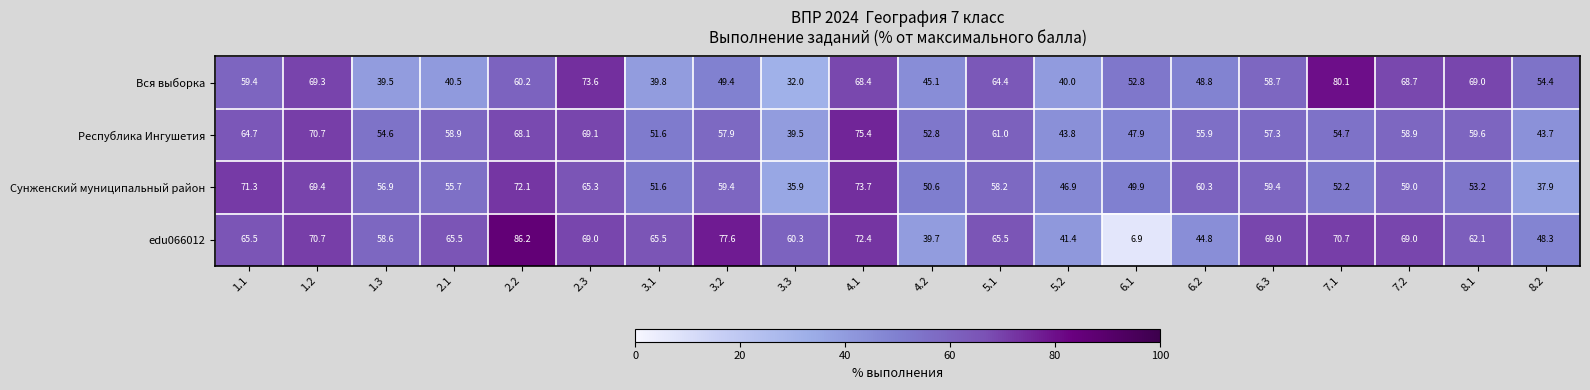

Which label corresponds to the largest value in the chart?

2.2